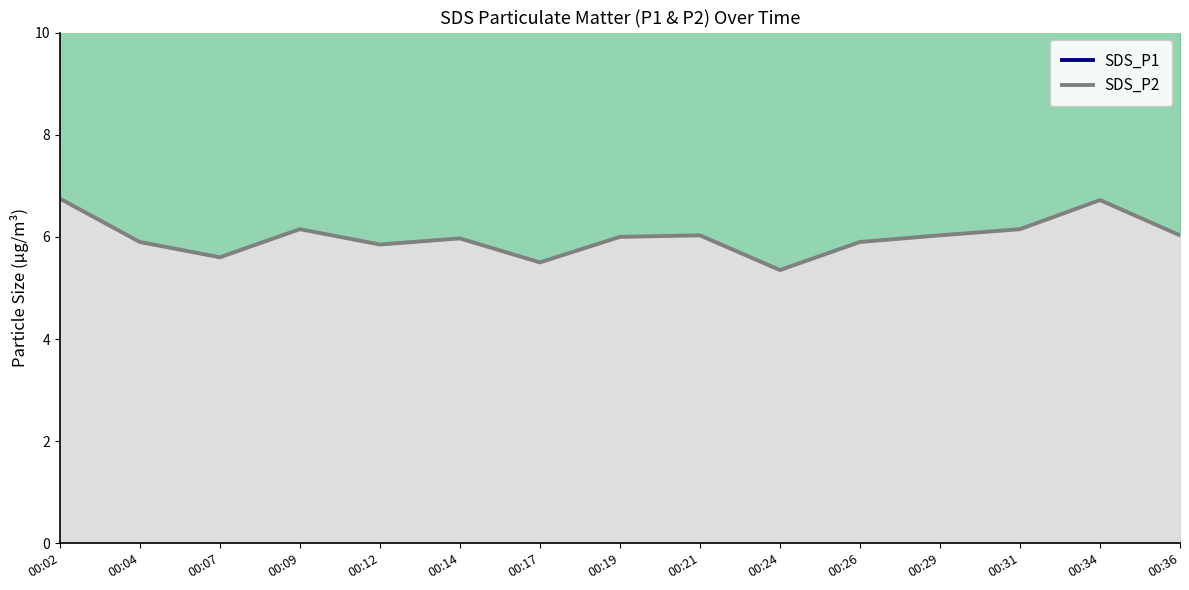

Which series has the largest range (max minus min)?

SDS_P1